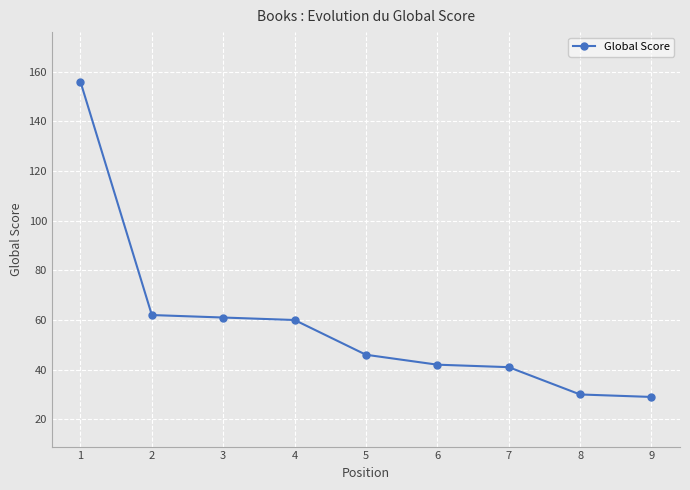

What is the value of the 2nd point from the left?

62